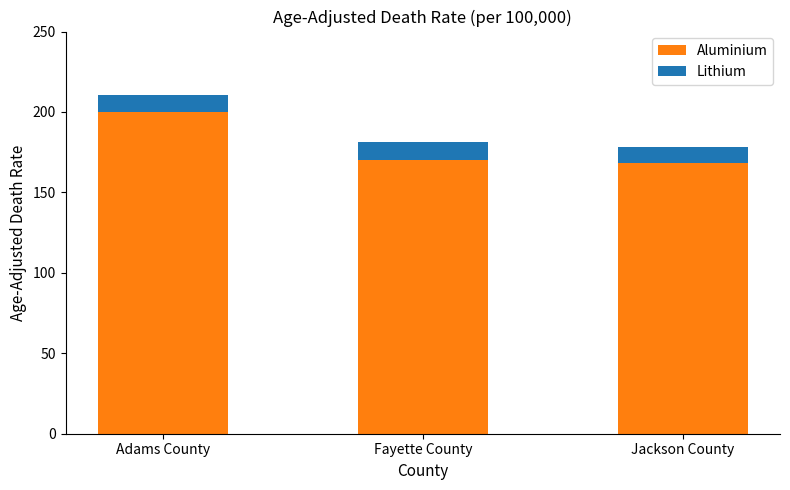

What is the difference between the maximum and minimum values in the Aluminium series?

32.0